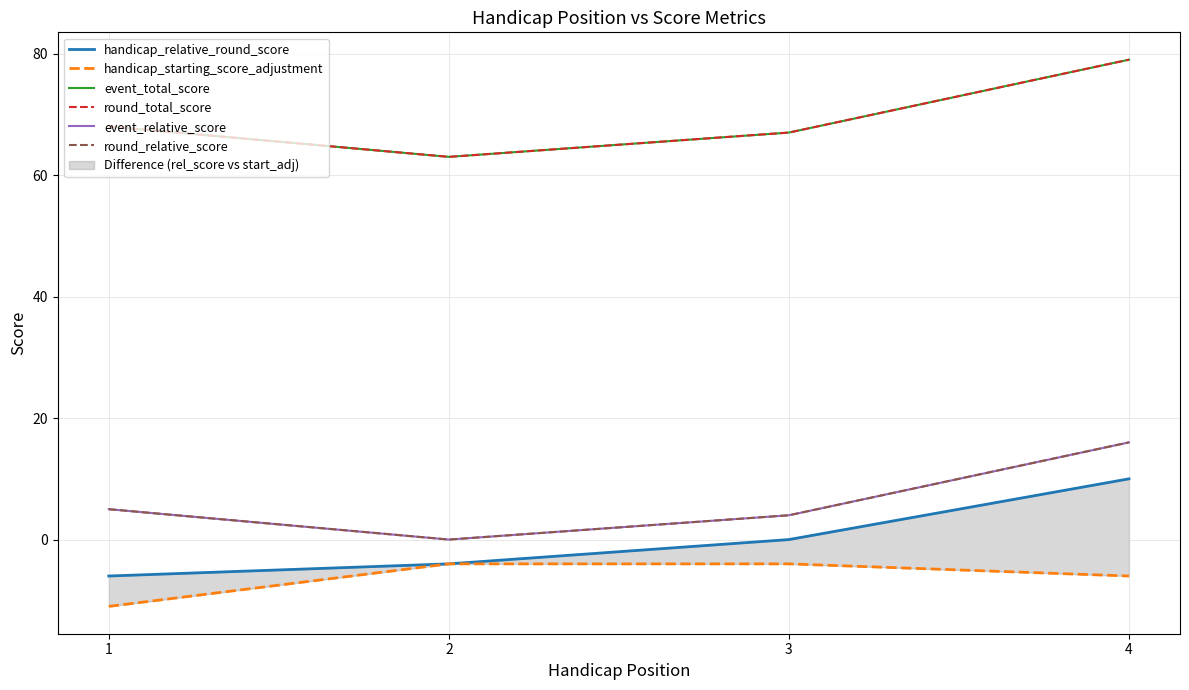

What is the sum of all event_total_score values?

277